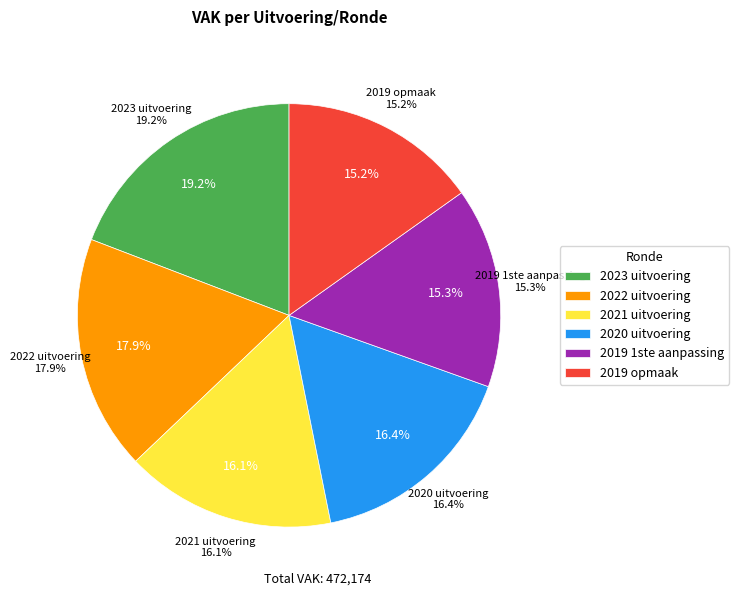

Rank the categories by value from highest to lowest.

2023 uitvoering, 2022 uitvoering, 2020 uitvoering, 2021 uitvoering, 2019 1ste aanpassing, 2019 opmaak